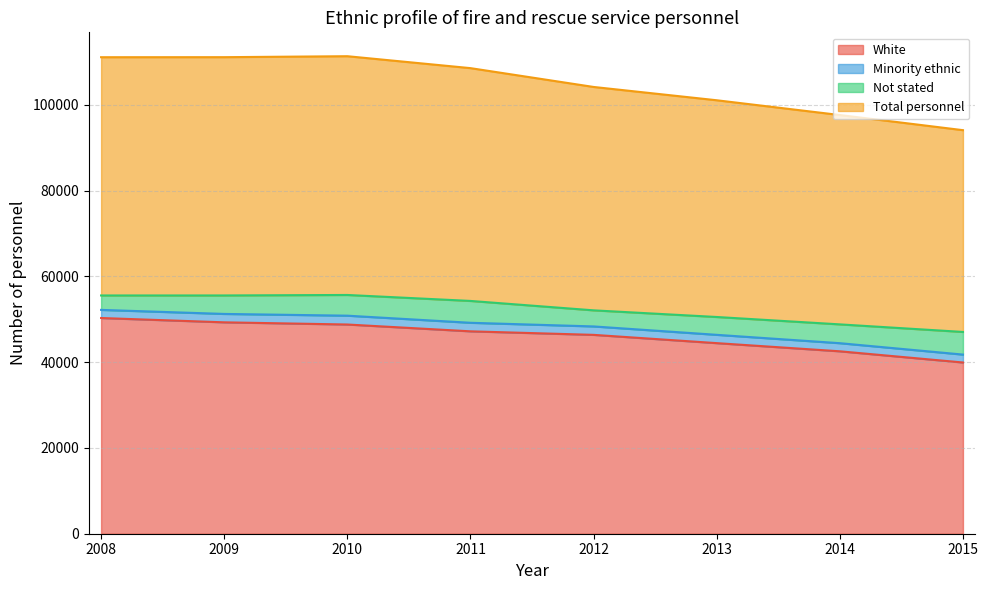

Where is White nearest to the value 45097?

2013